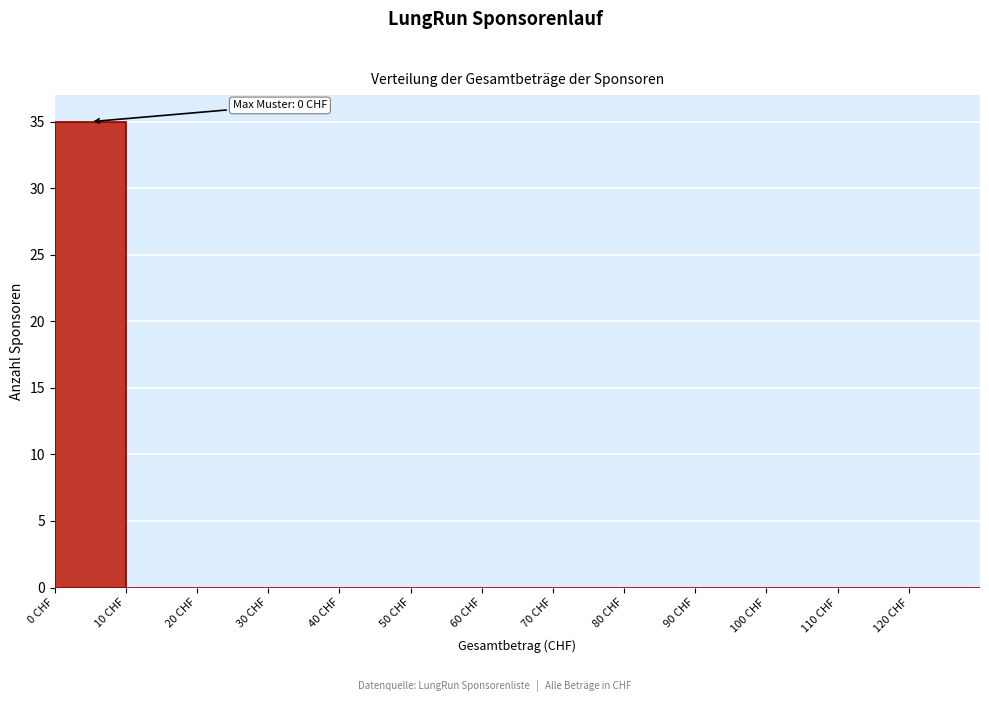

Which range on the x-axis has the tallest bar?

0 to 10